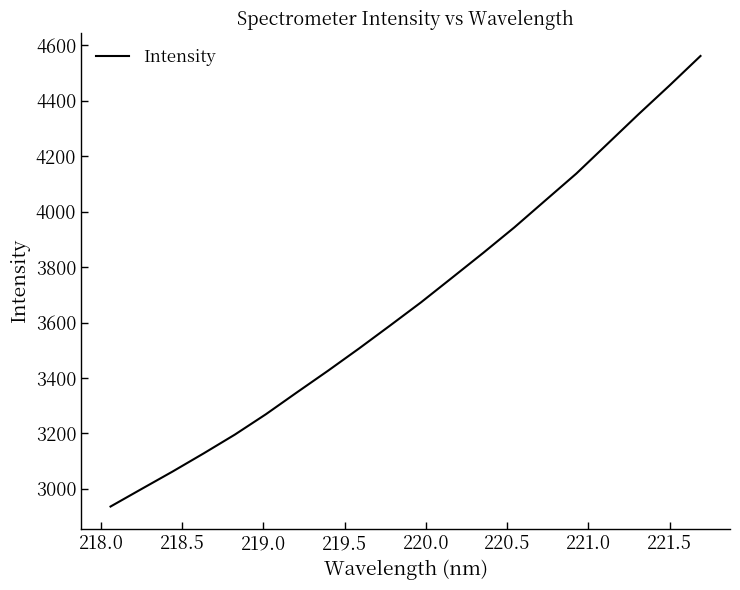

True or false: there are more than 1 points higher than both neighbors.

False